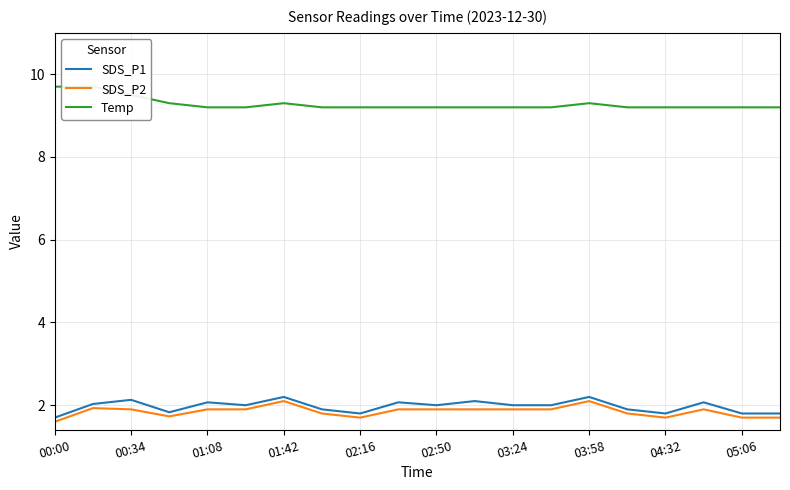

What position from the right is 19?

1